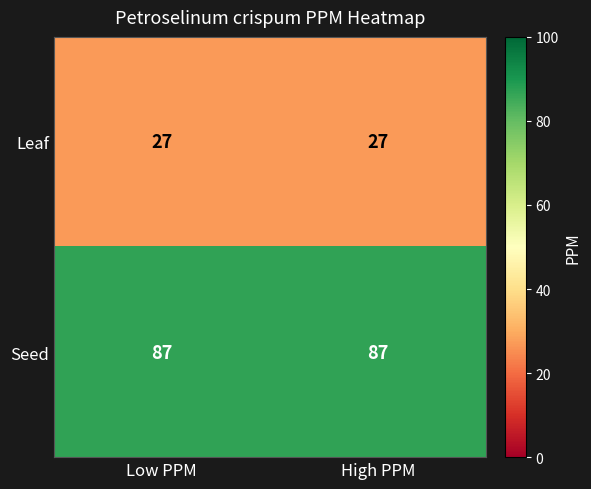

What is the total value across all series at Low PPM?

114